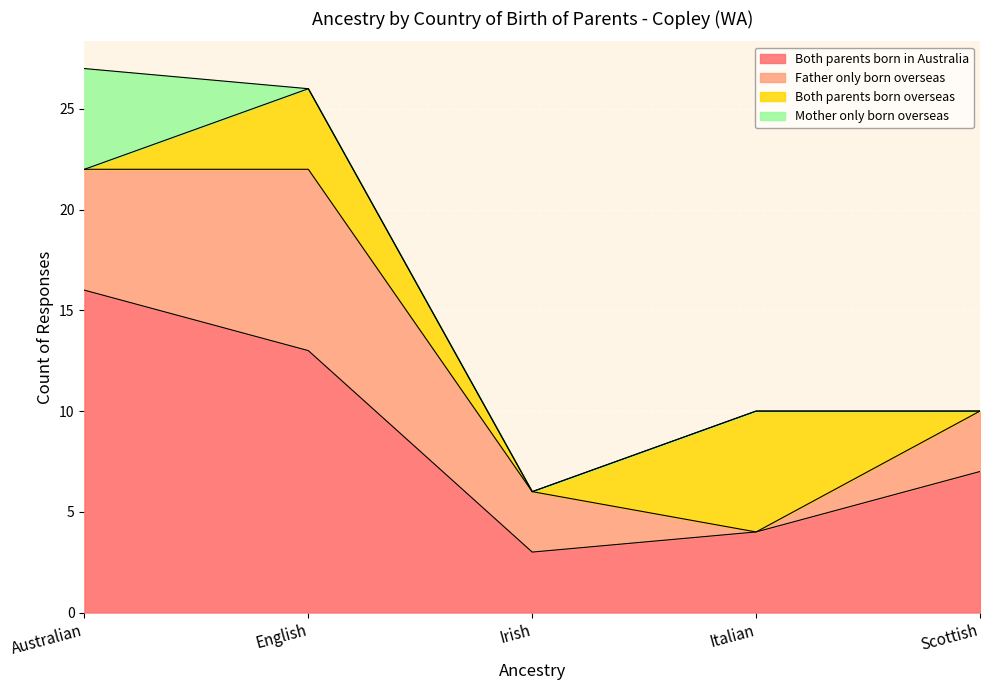

What is the difference between the second highest and minimum values in the Father only born overseas series?

6